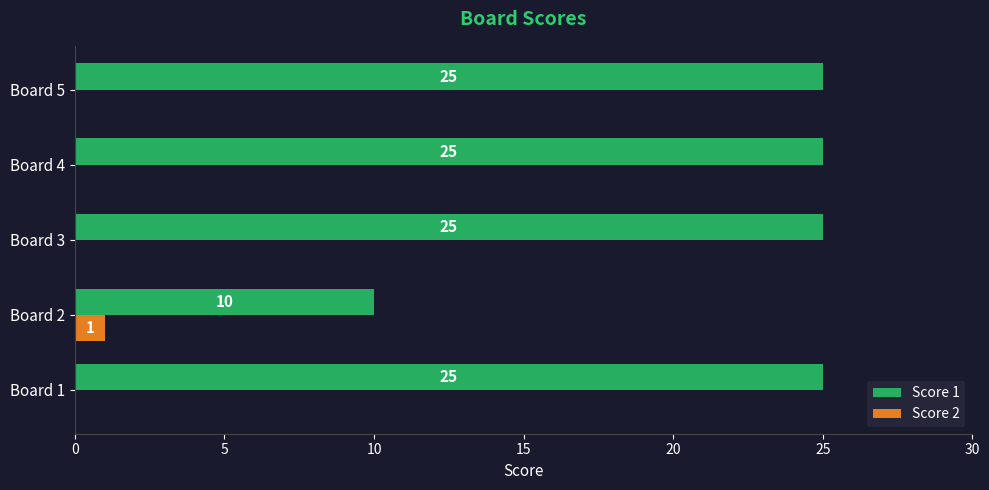

The value of Score 1 at Board 3 is 5. True or false?

False